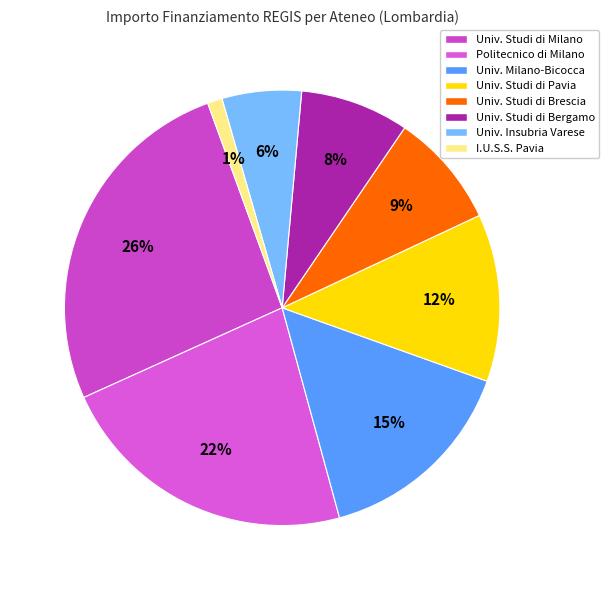

How many slices are in this pie chart?

8